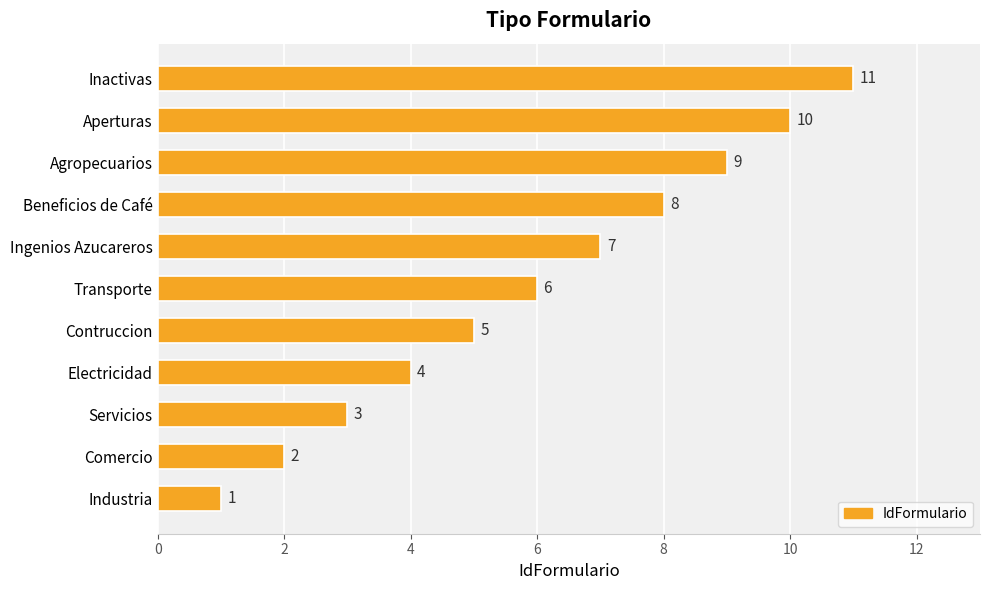

Which has a higher value, Beneficios de Café or Transporte?

Beneficios de Café